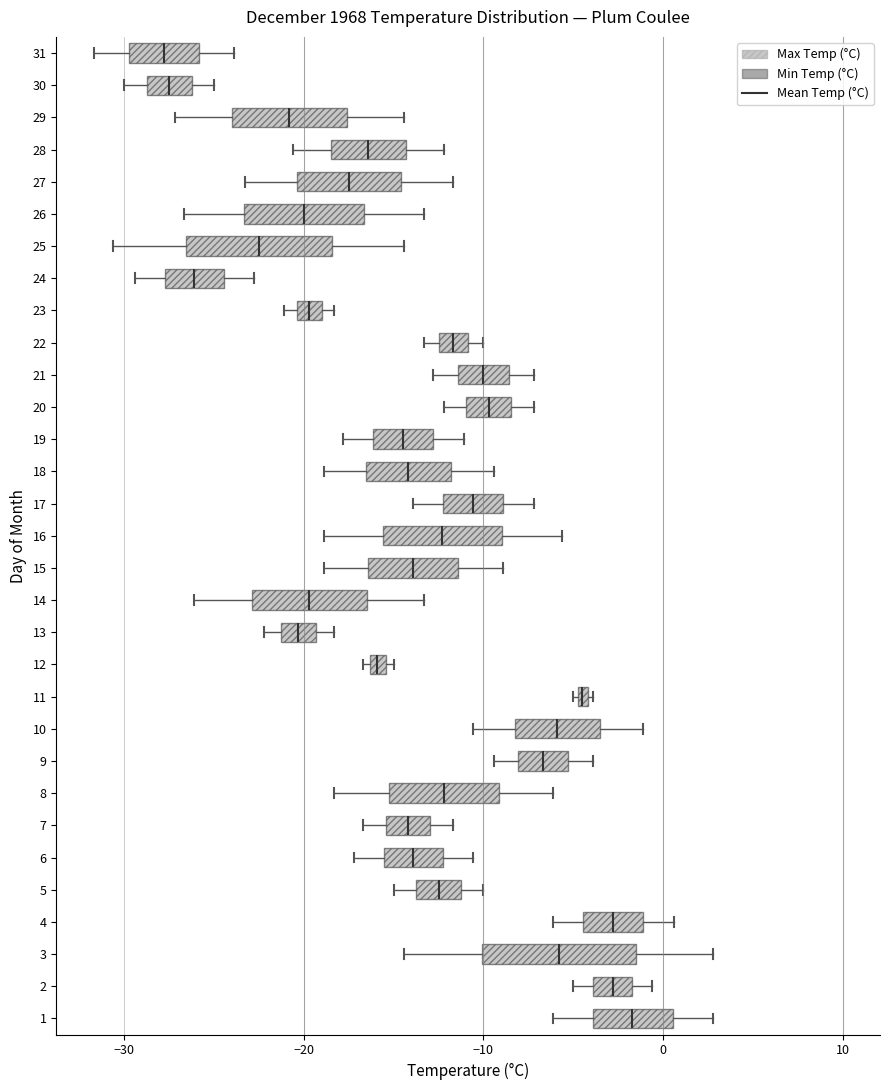

Where does the right whisker of the box at y = 16 end on the x-axis? The values are not printed on the chart, so give them approximately, as read against the axis.

-6